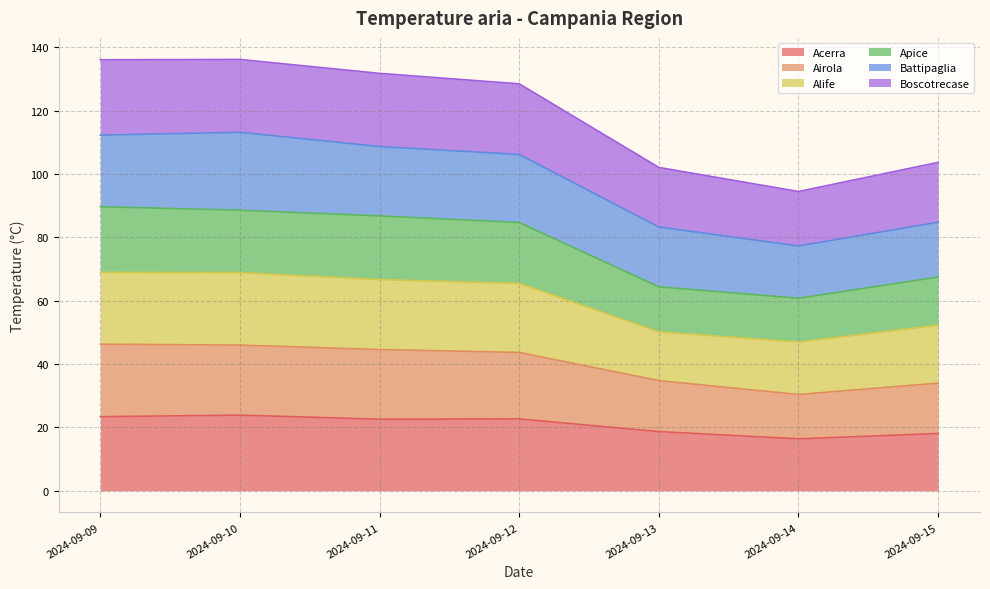

What is the total value across all series at 2024-09-09?

136.1